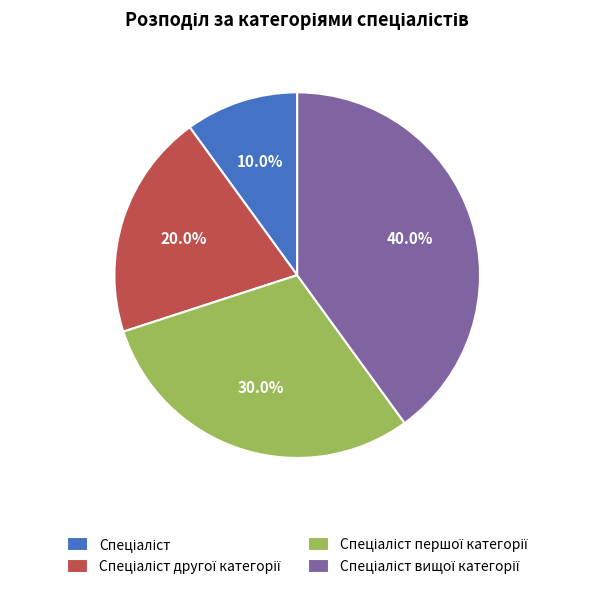

Is there a majority slice in this chart?

No